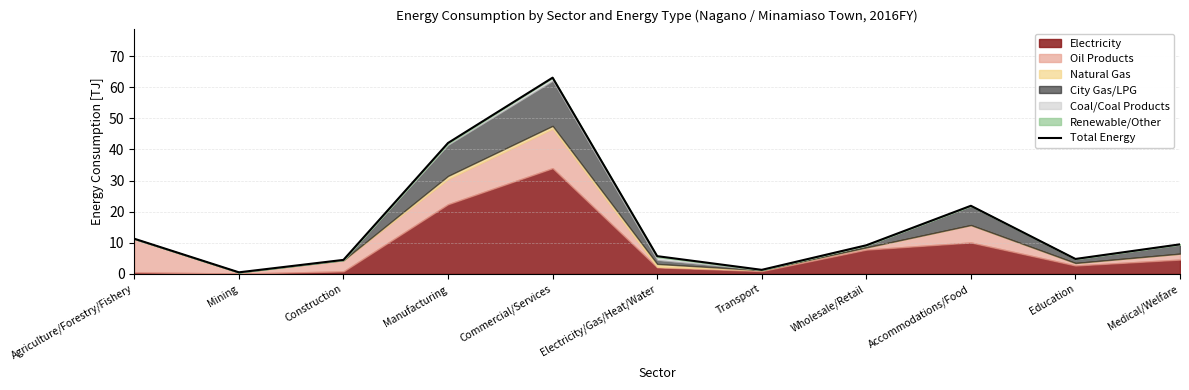

Which has a higher value, Agriculture/Forestry/Fishery or Education?

Agriculture/Forestry/Fishery